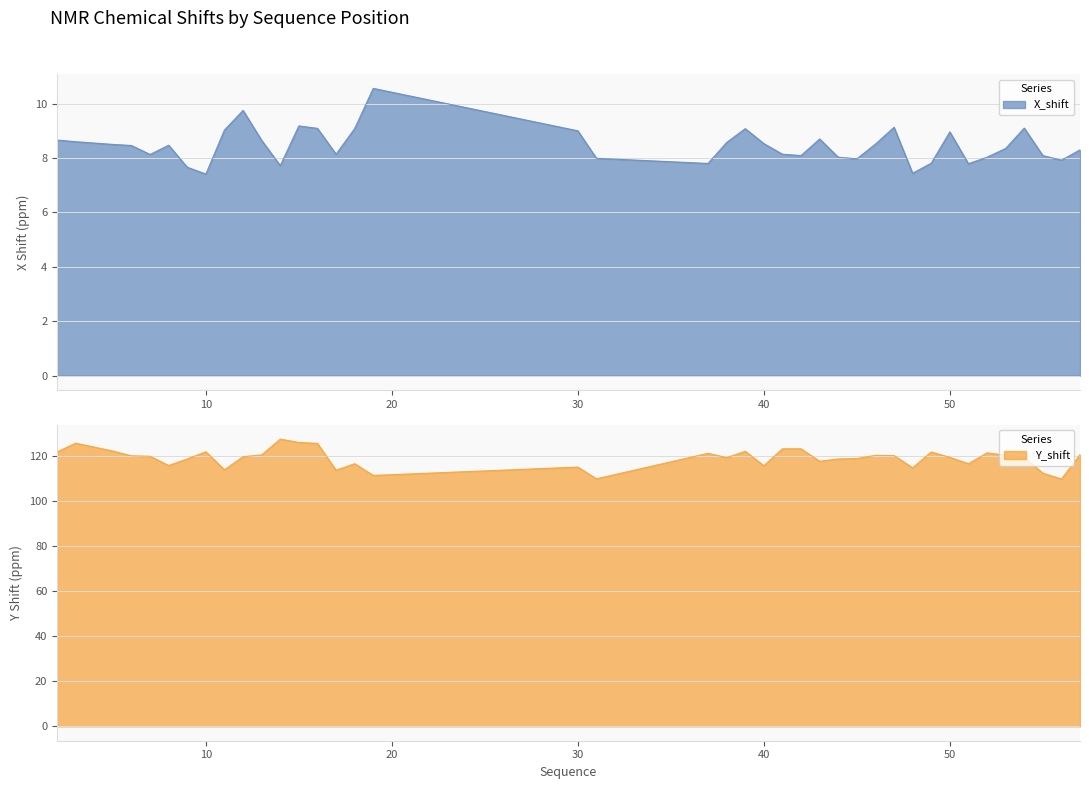

Between 56 and 43, which is larger?

43